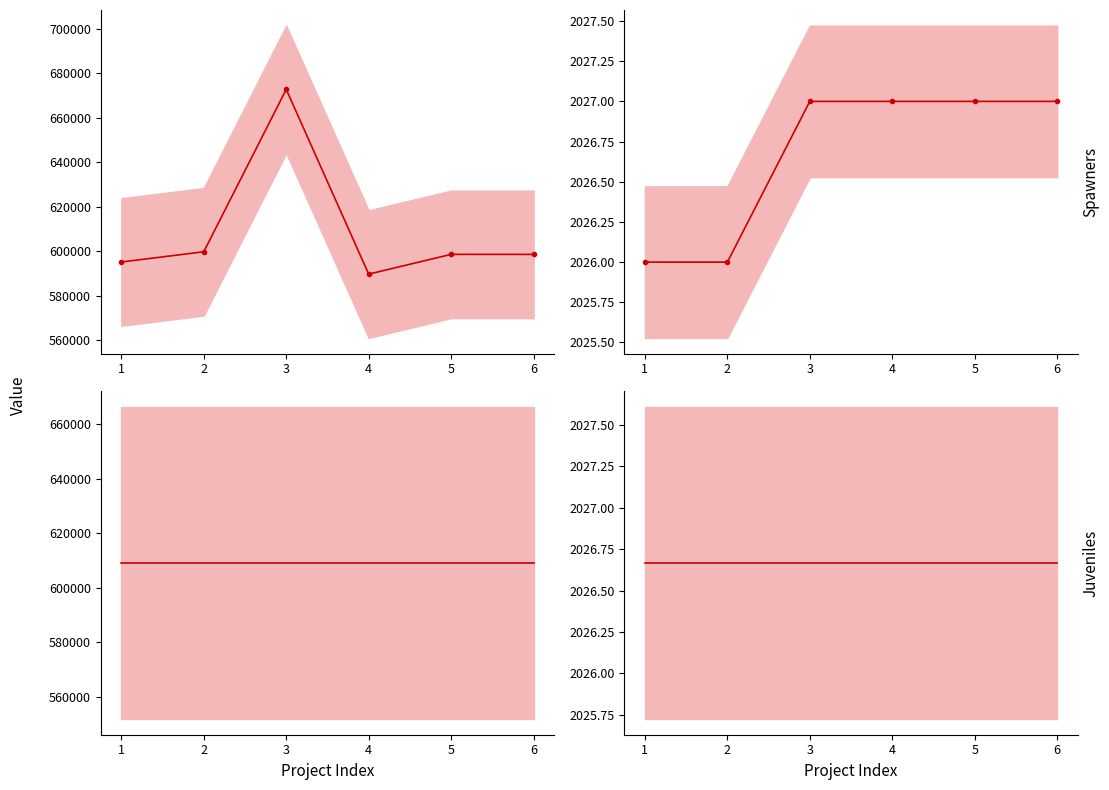

At which category is the sum across all series the highest?

3